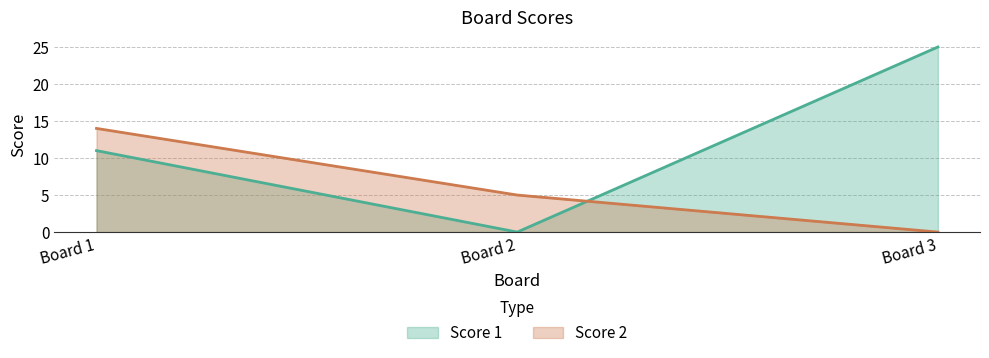

The value of Score 2 at Board 3 is 0. True or false?

True